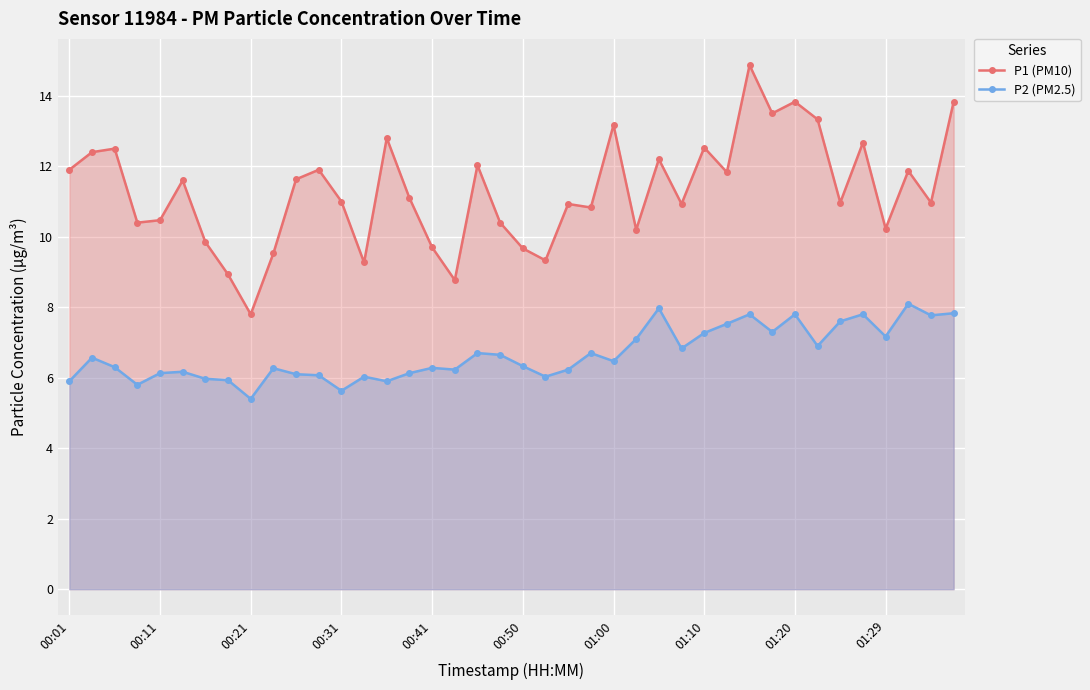

Which series has the largest total across all categories?

P1 (PM10)